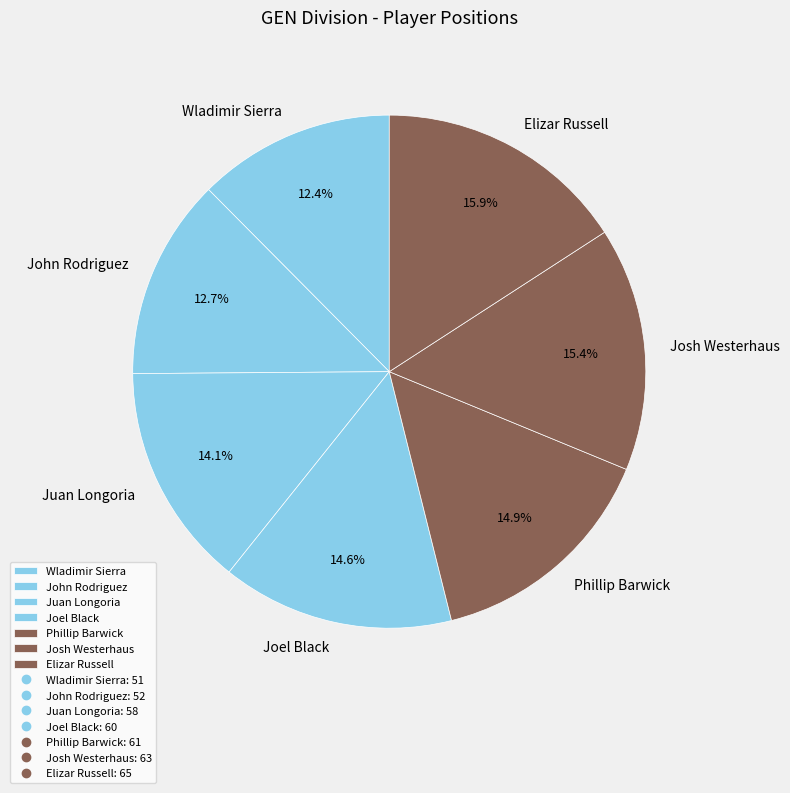

Do Joel Black and Juan Longoria together represent more than half of the pie?

No